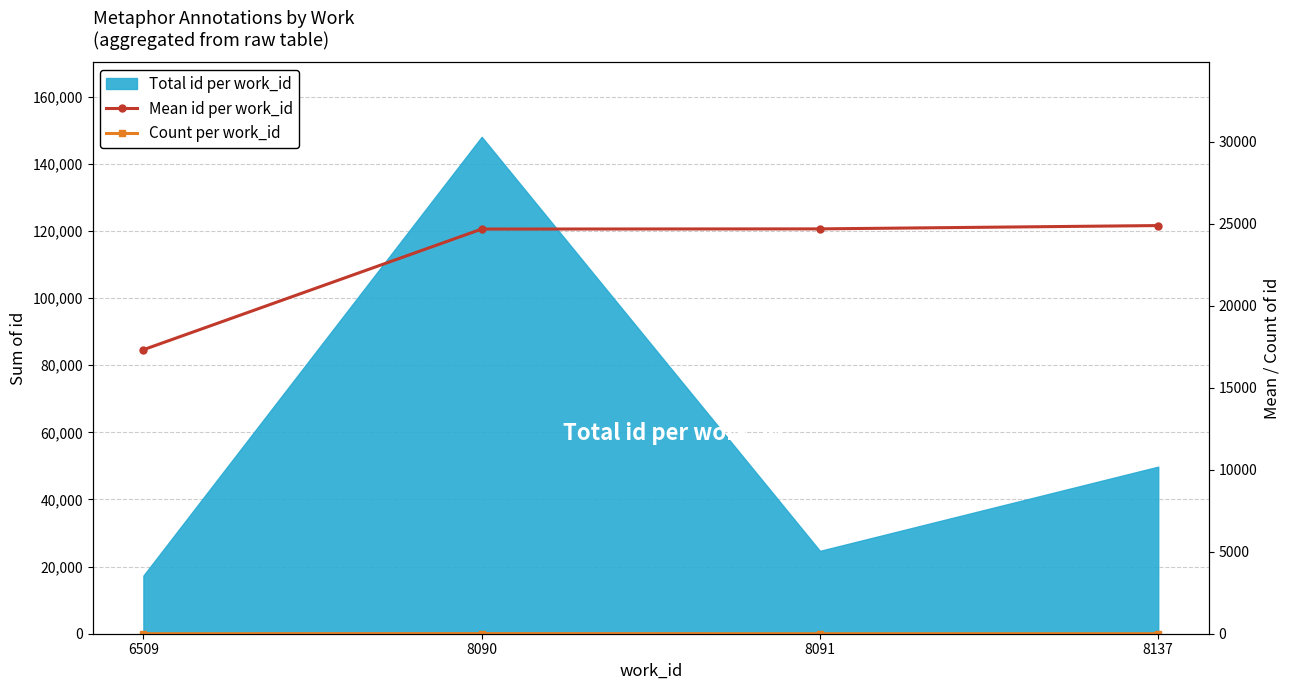

Reading left to right, what are all the values shown in this chart?

Mean id per work_id: 17321.0	24679.8	24691.0	24893.5
Count per work_id: 1.0	6.0	1.0	2.0